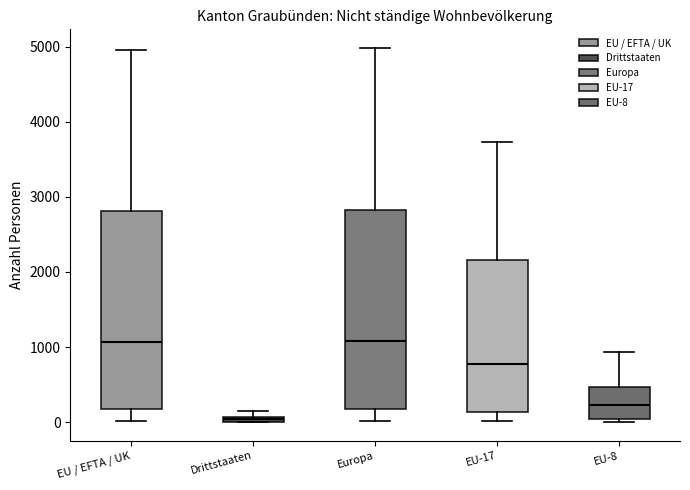

Where is the upper edge of the box for EU / EFTA / UK on the y-axis? The values are not printed on the chart, so give them approximately, as read against the axis.

2800